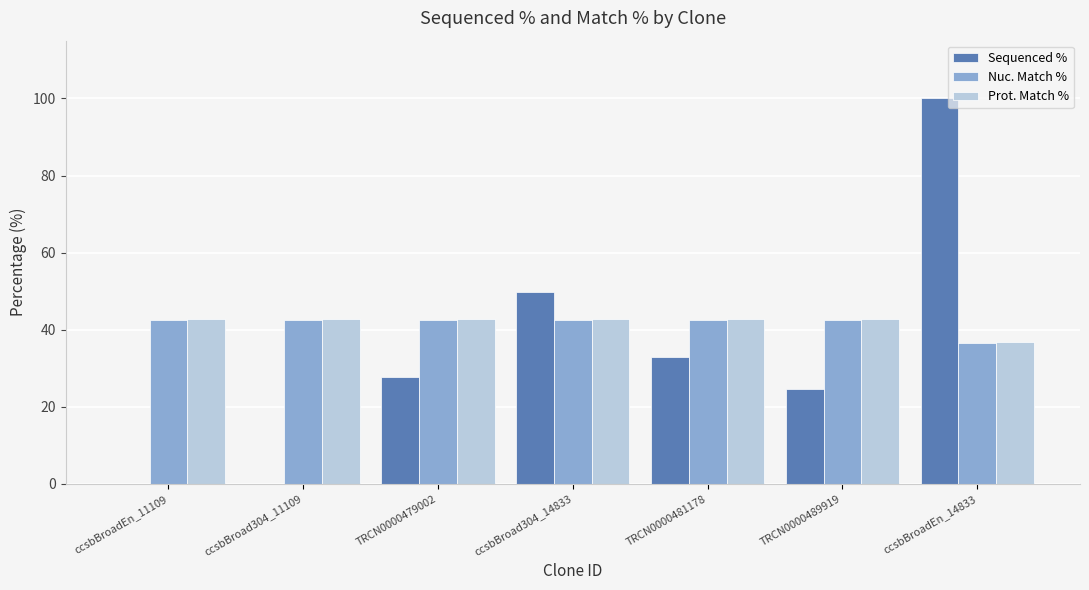

What is the maximum value for Nuc. Match %?

42.5